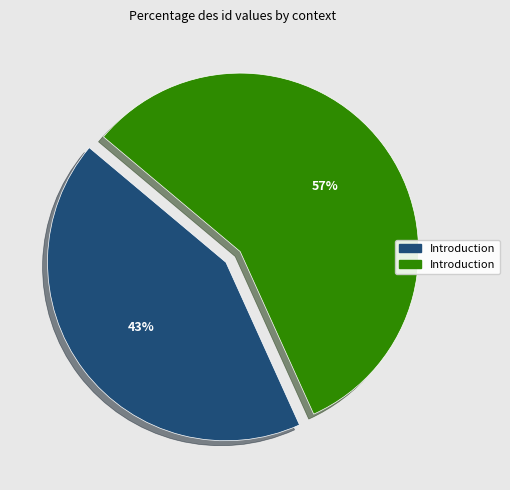

To the nearest percent, what is the difference between the largest and smallest slice percentages?

14%